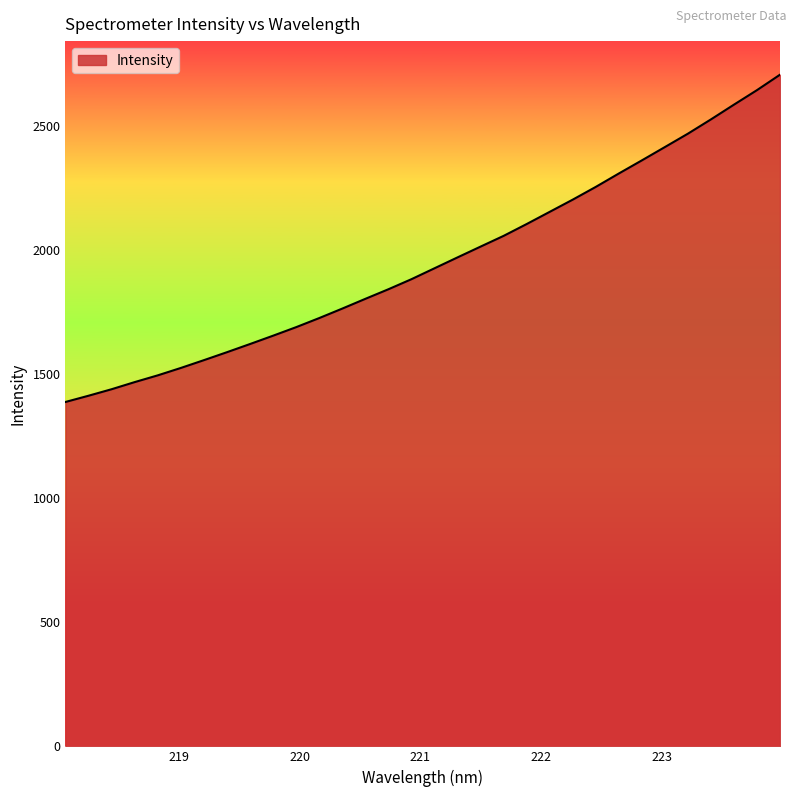

What is the smallest value displayed?

1388.2